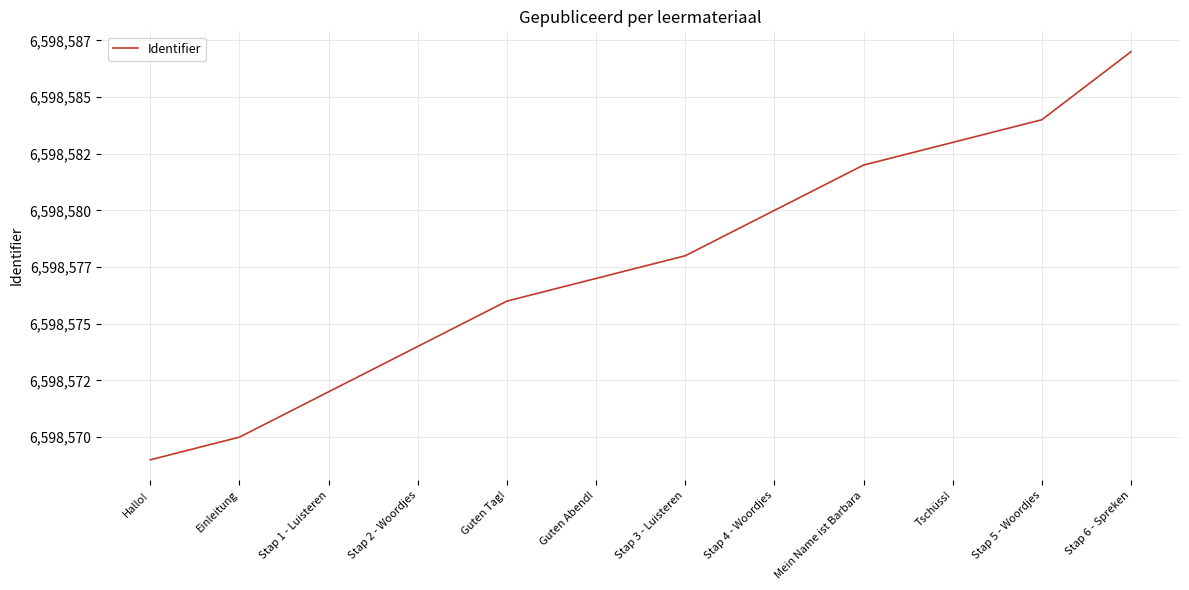

What is the value of the 2nd point from the left?

6598570